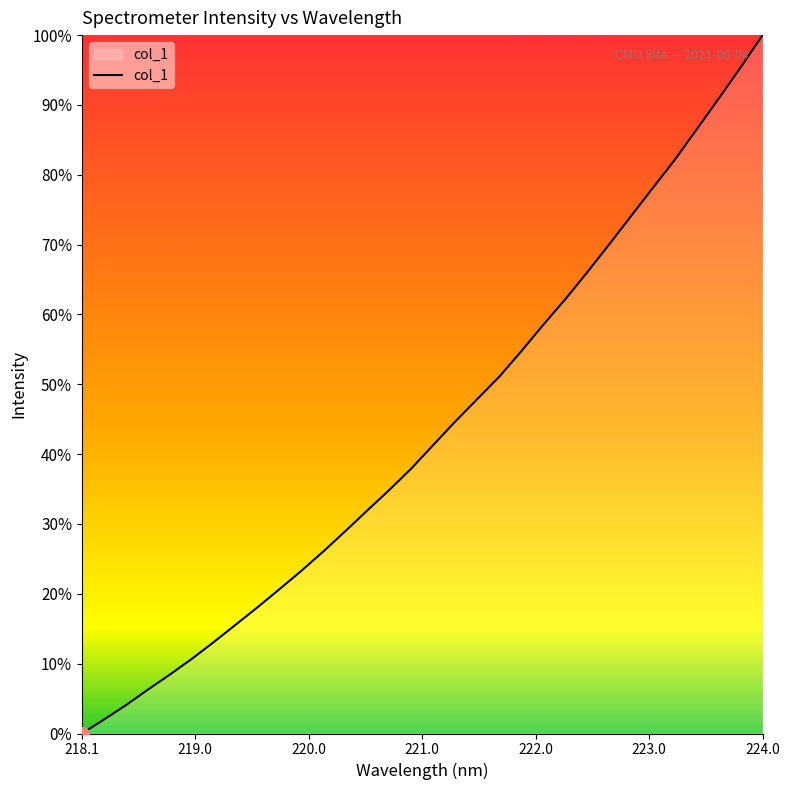

What is the maximum value shown in the chart?

100.0